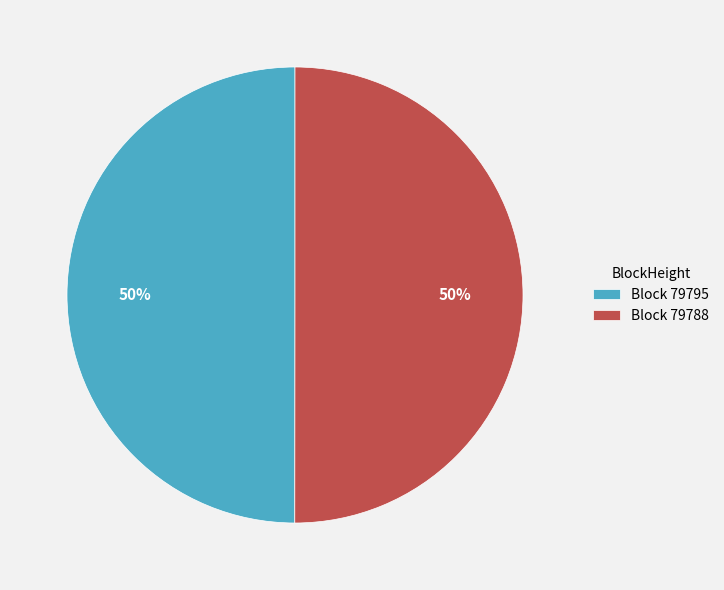

What is the ratio of the value at Block 79795 to the value at Block 79788?

1.0